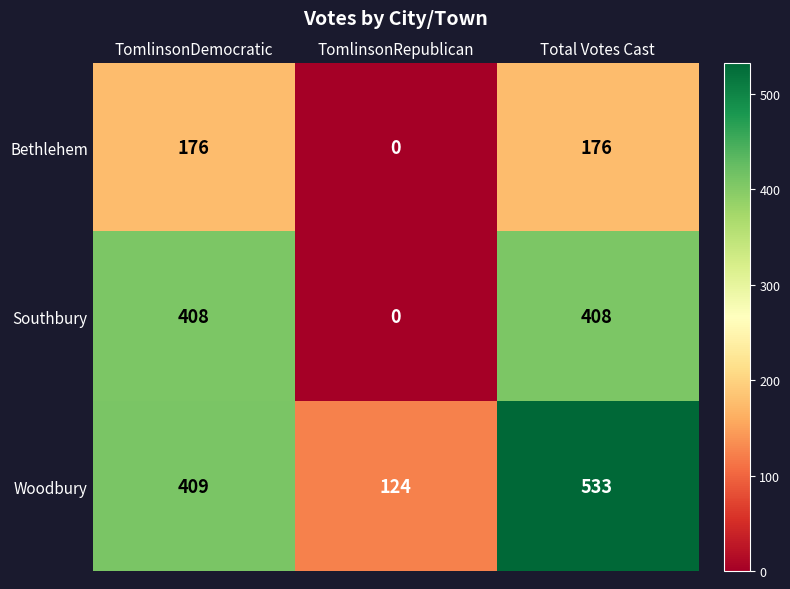

How many Woodbury values are between 124 and 533?

3